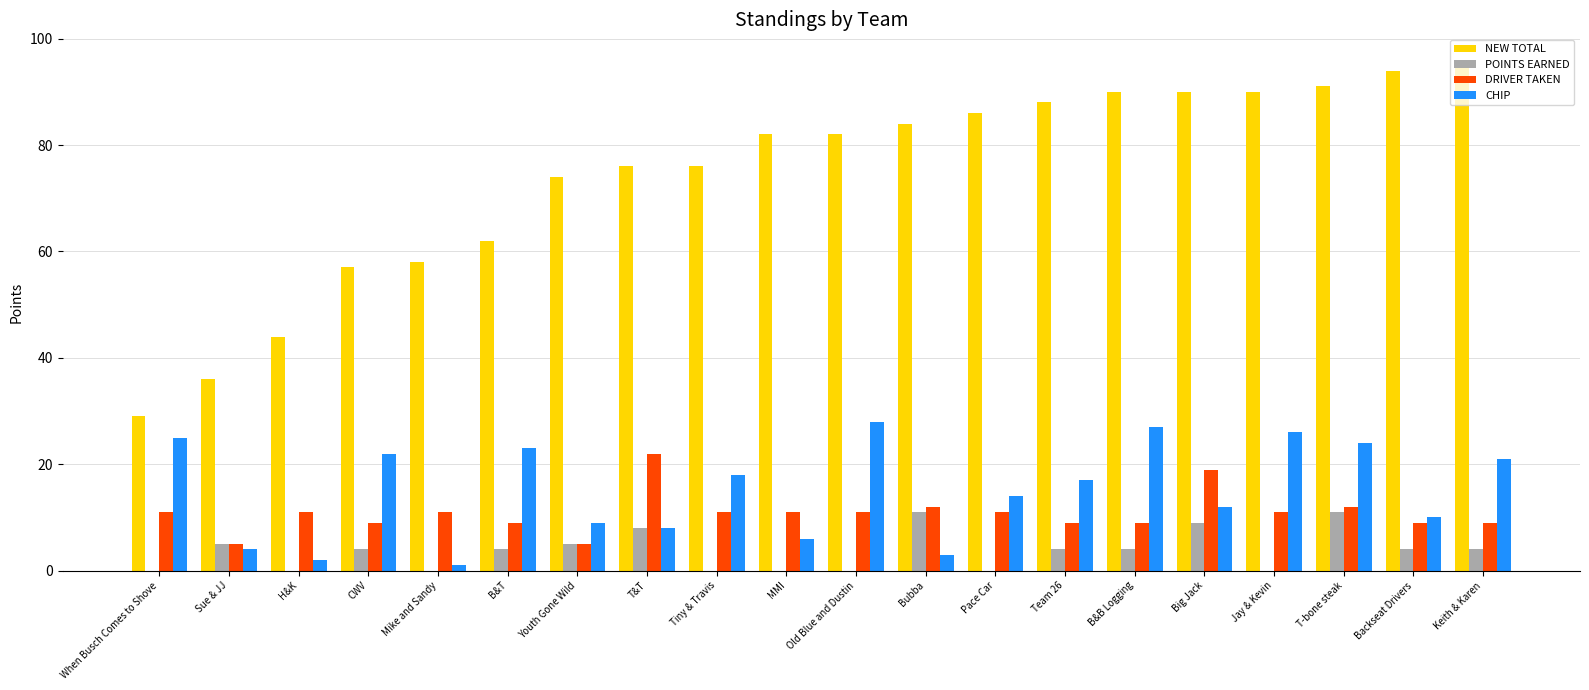

Between Old Blue and Dustin and Bubba, which series saw the biggest shift?

CHIP